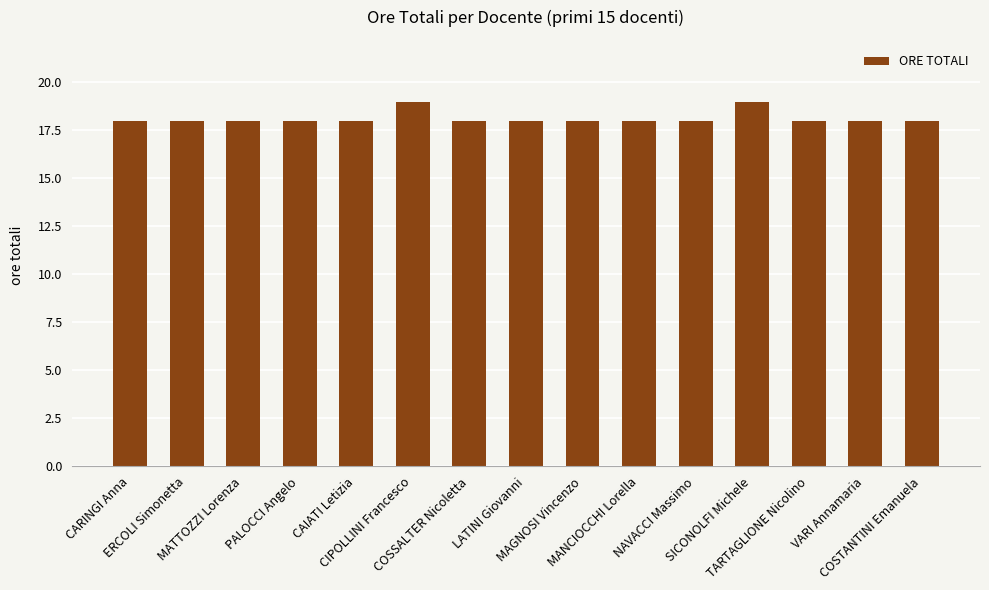

What is the change in value from ERCOLI Simonetta to CIPOLLINI Francesco?

+1